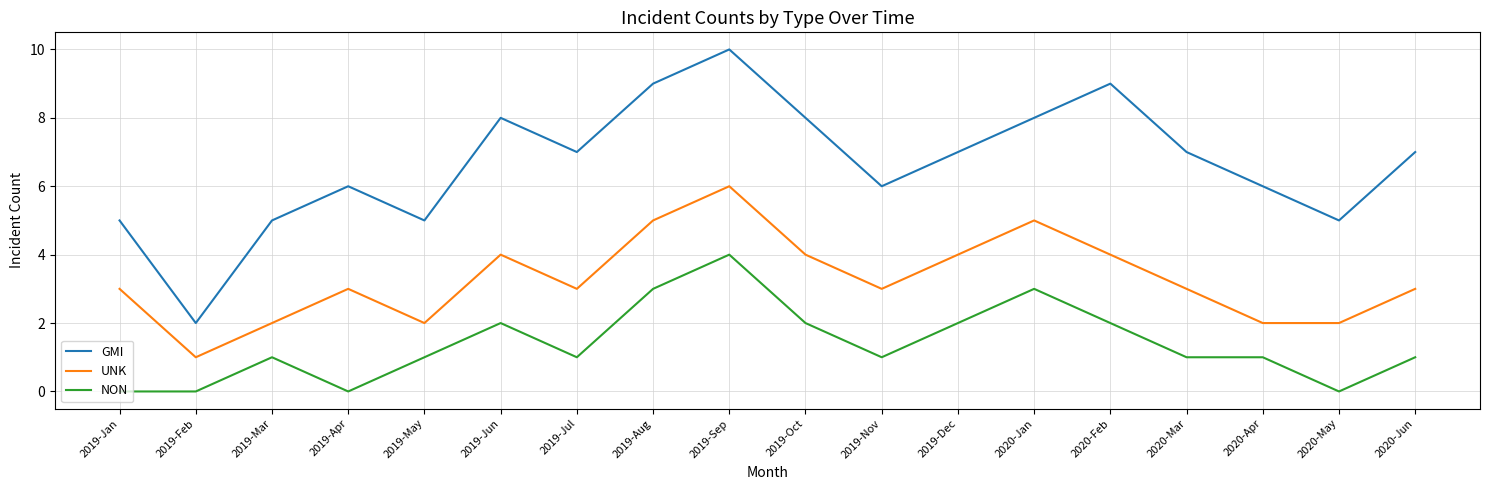

What is the difference between the second highest and minimum values in the UNK series?

4